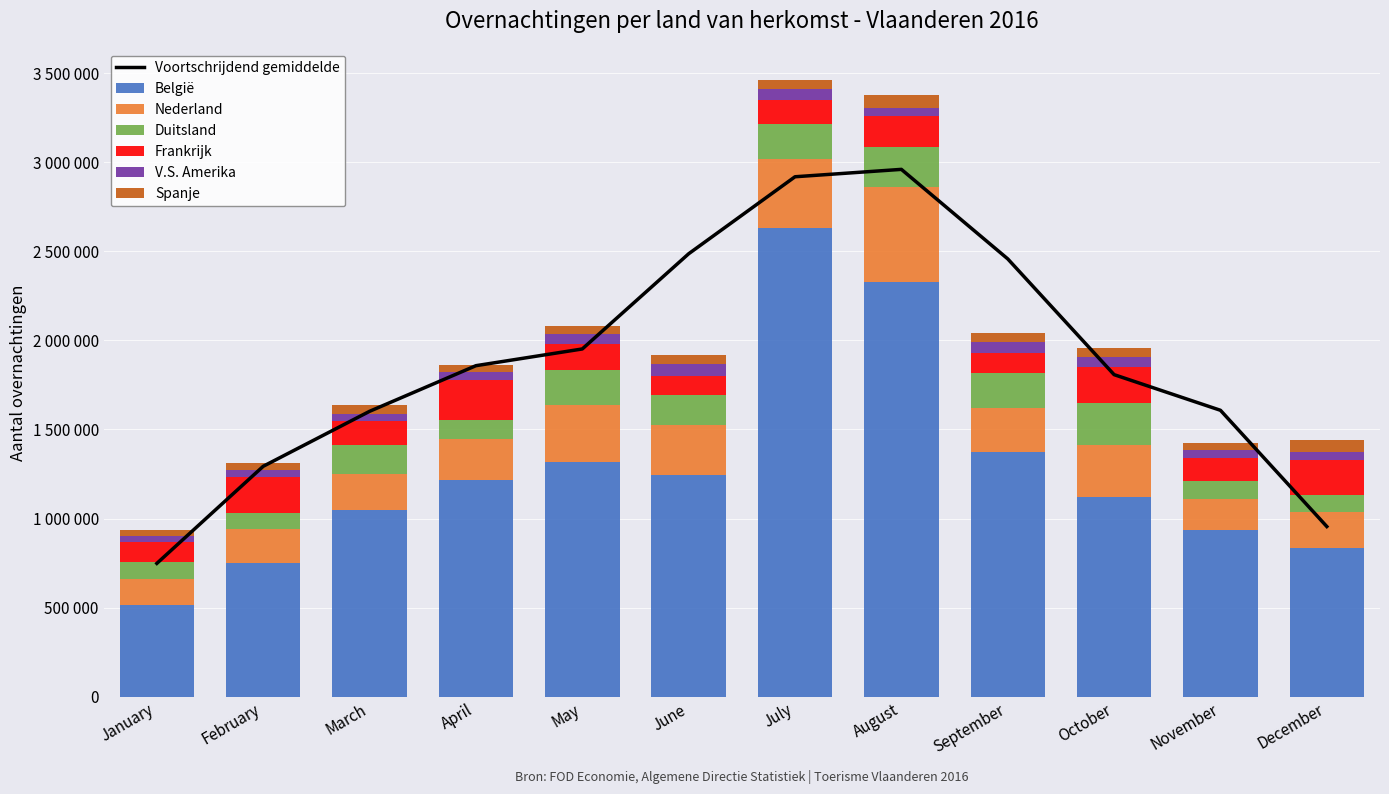

The Frankrijk series shows 128761 at November. True or false?

True